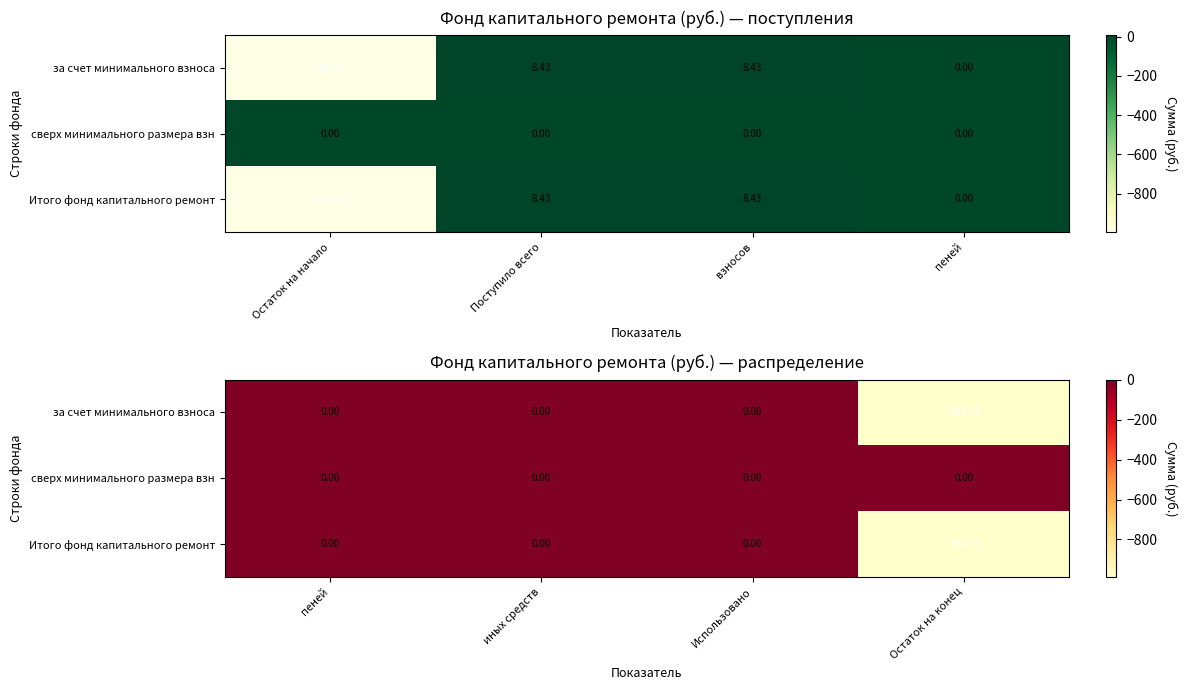

Which series has the largest total across all categories?

сверх минимального размера взн